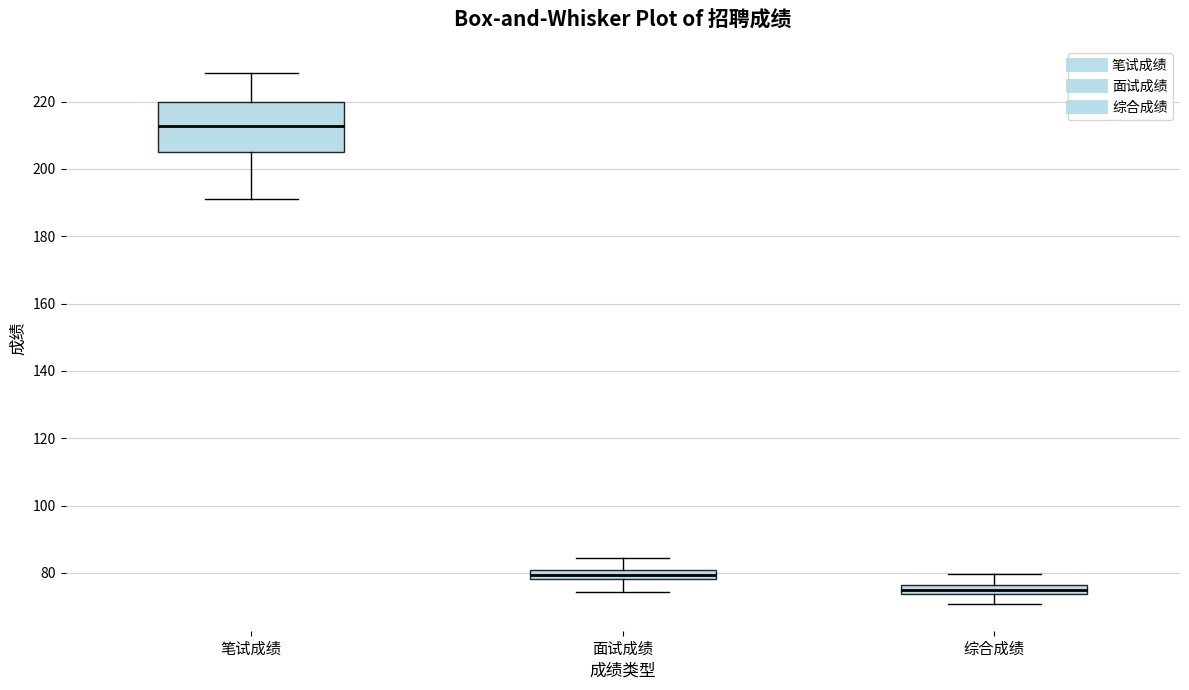

Where is the lower edge of the box for 面试成绩 on the y-axis? The values are not printed on the chart, so give them approximately, as read against the axis.

78